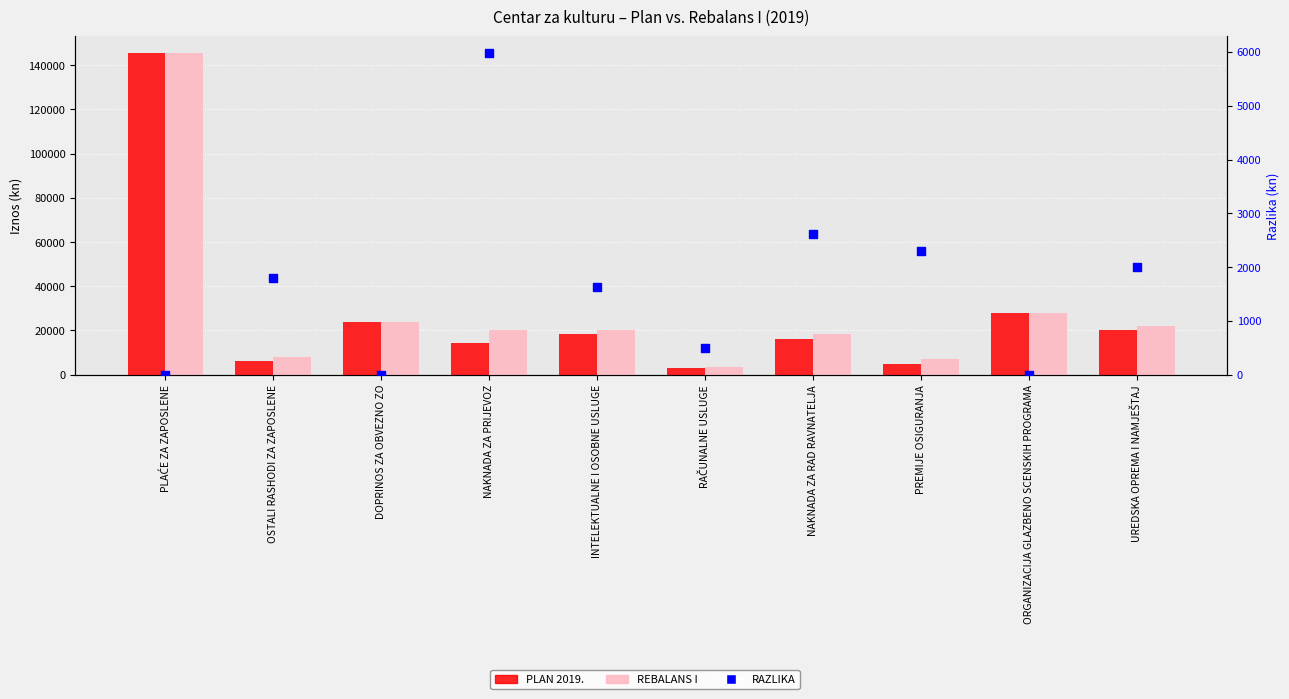

At which category is the sum across all series the highest?

PLAĆE ZA ZAPOSLENE